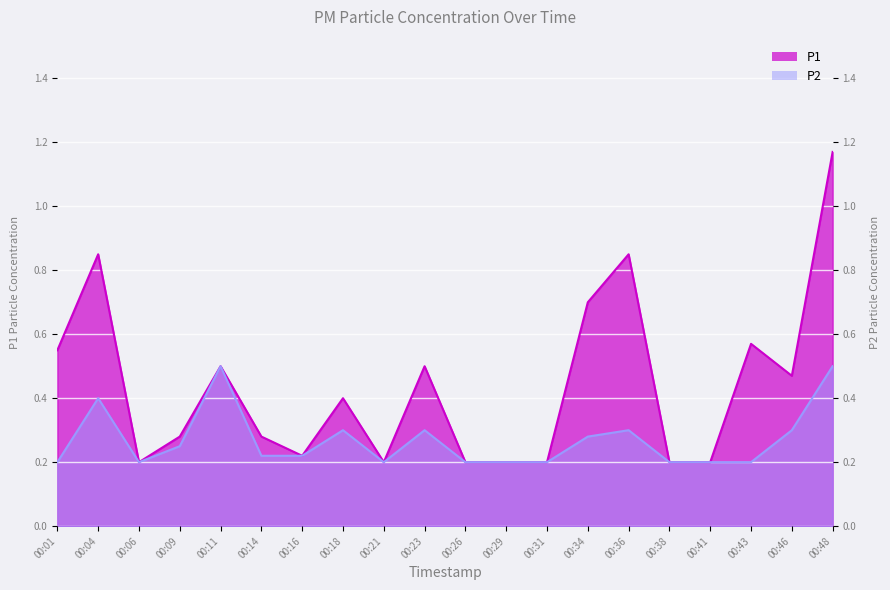

How many series are shown in this chart?

2